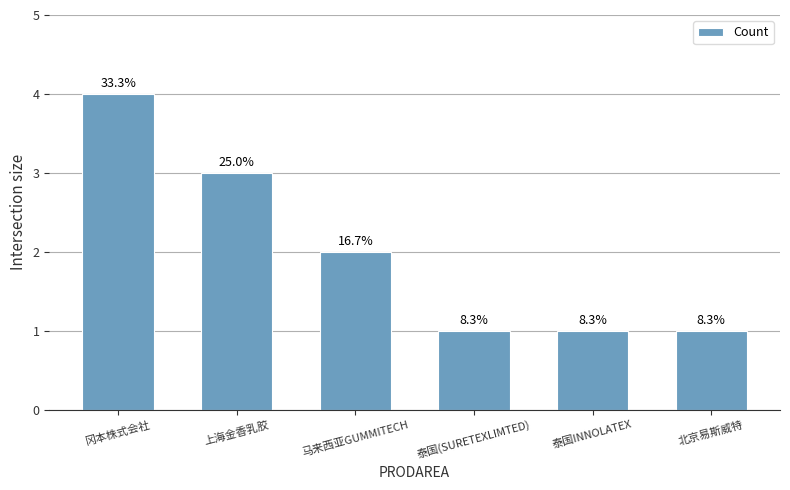

Between 上海金香乳胶 and 泰国INNOLATEX, which is larger?

上海金香乳胶